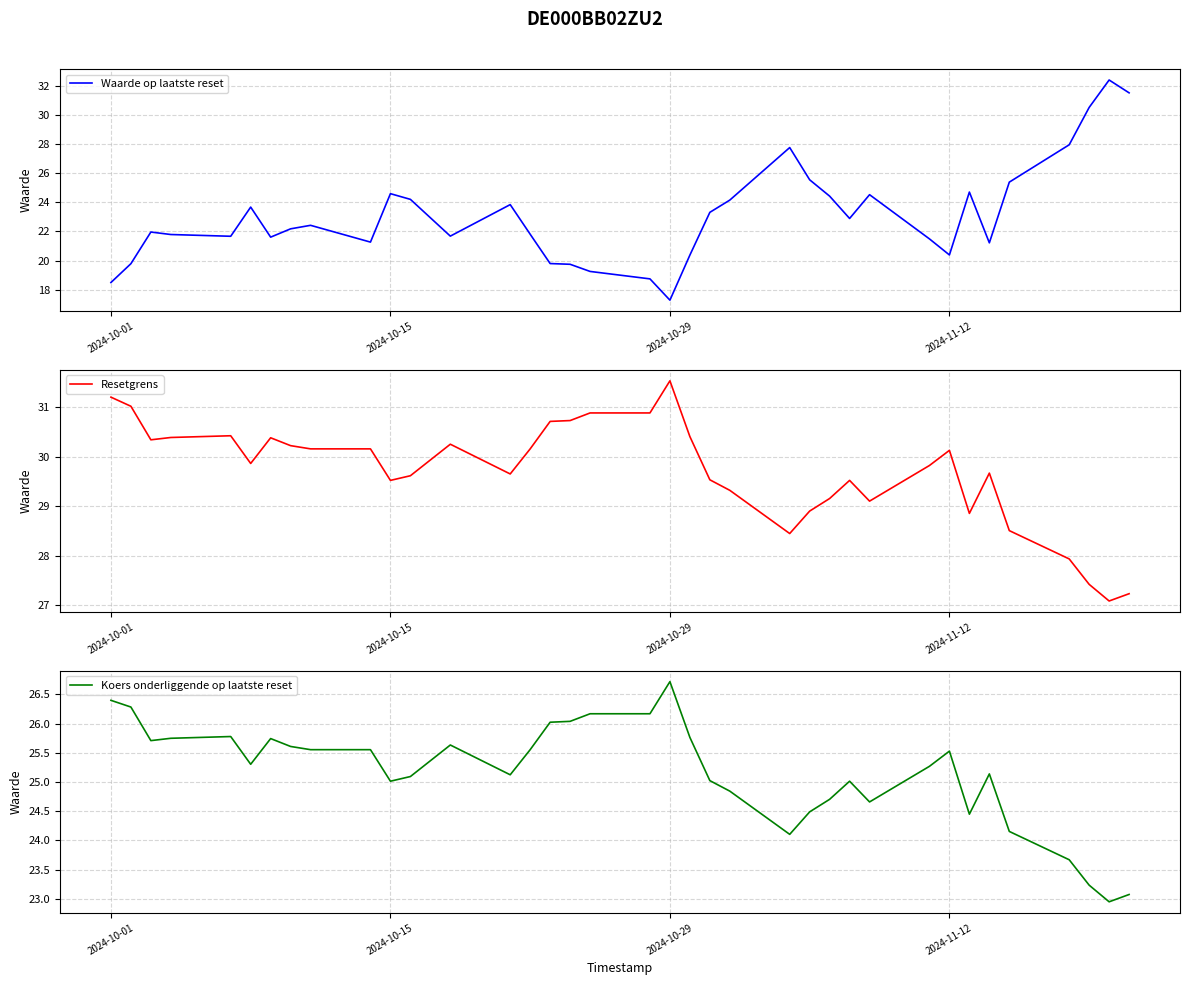

How many lines are shown in the chart?

3